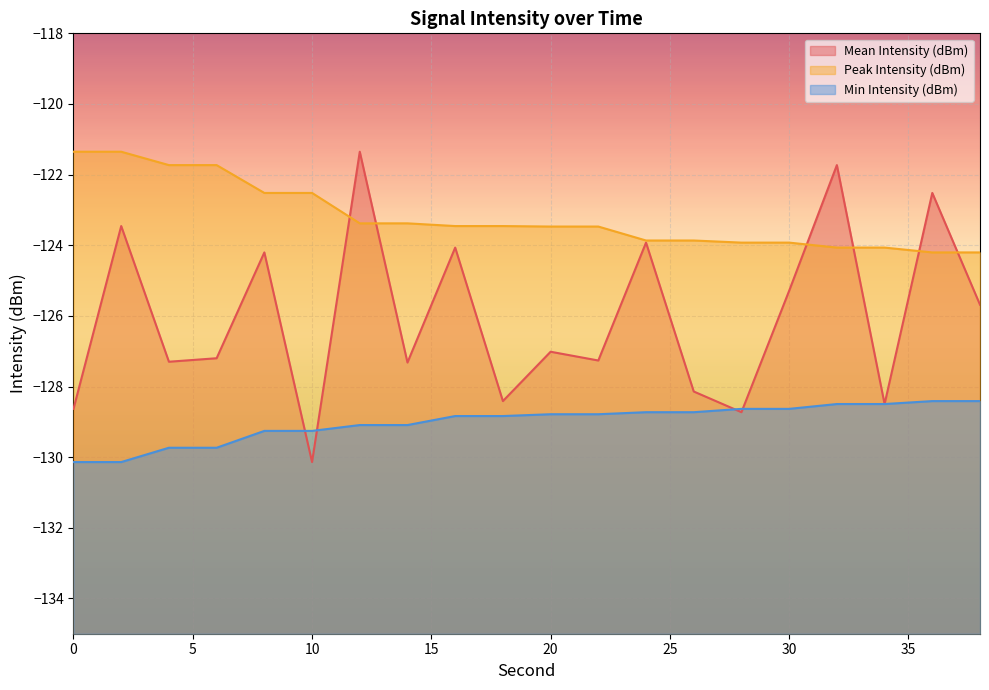

True or false: Min Intensity (dBm) has more than 2 points higher than both neighbors.

False